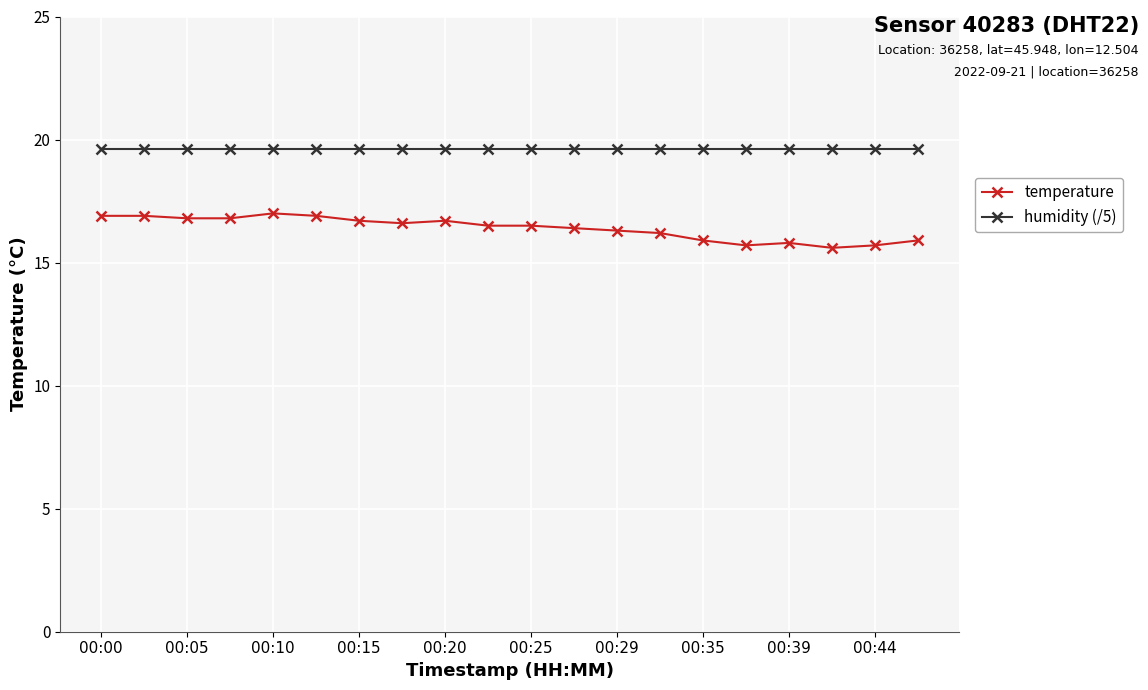

What is the smallest value displayed?

15.6